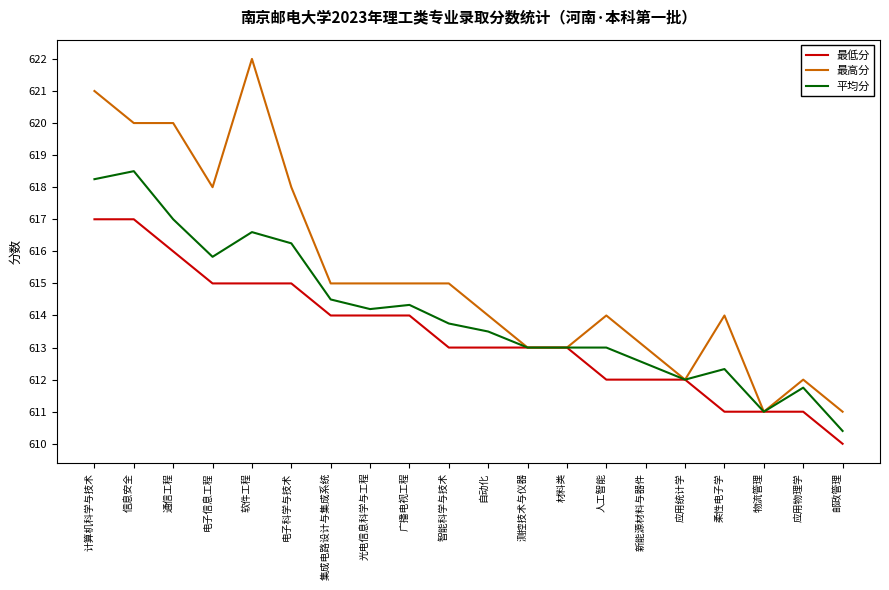

What value does the 最低分 series have at 柔性电子学?

611.0